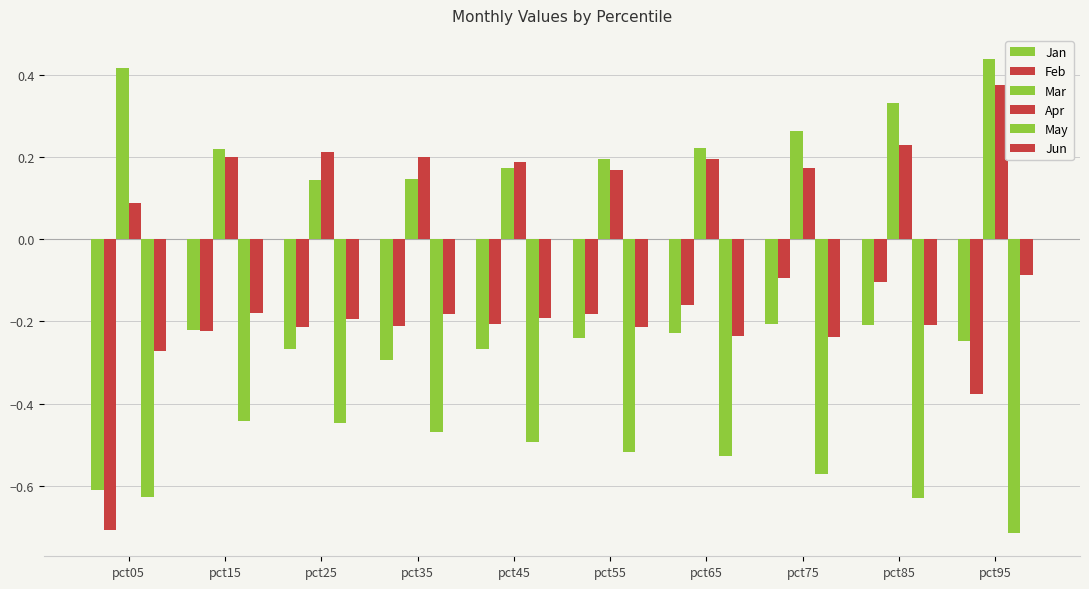

Is it true that May equals -0.2 at pct75?

False